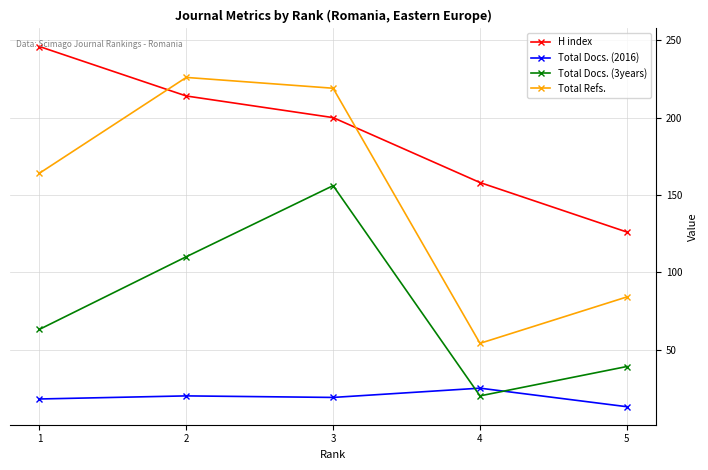

How many series are shown in this chart?

4